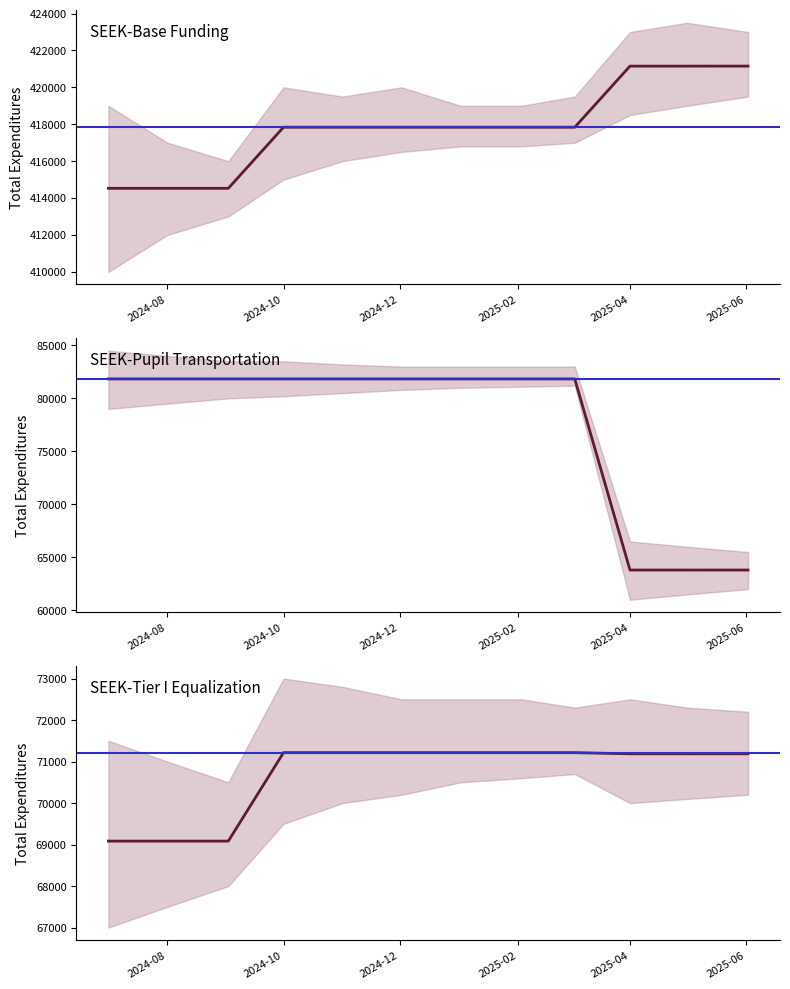

Read the SEEK-Tier I Equalization value at 2024-07-01.

69084